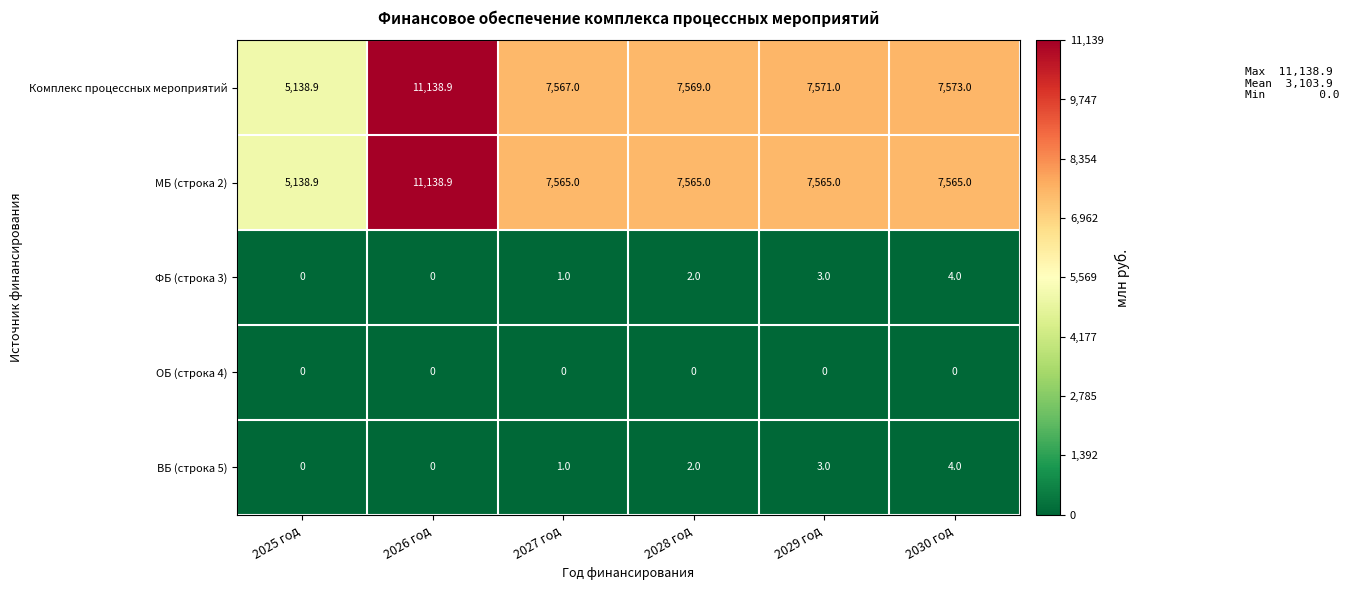

At which category is the sum across all series the highest?

2026 год